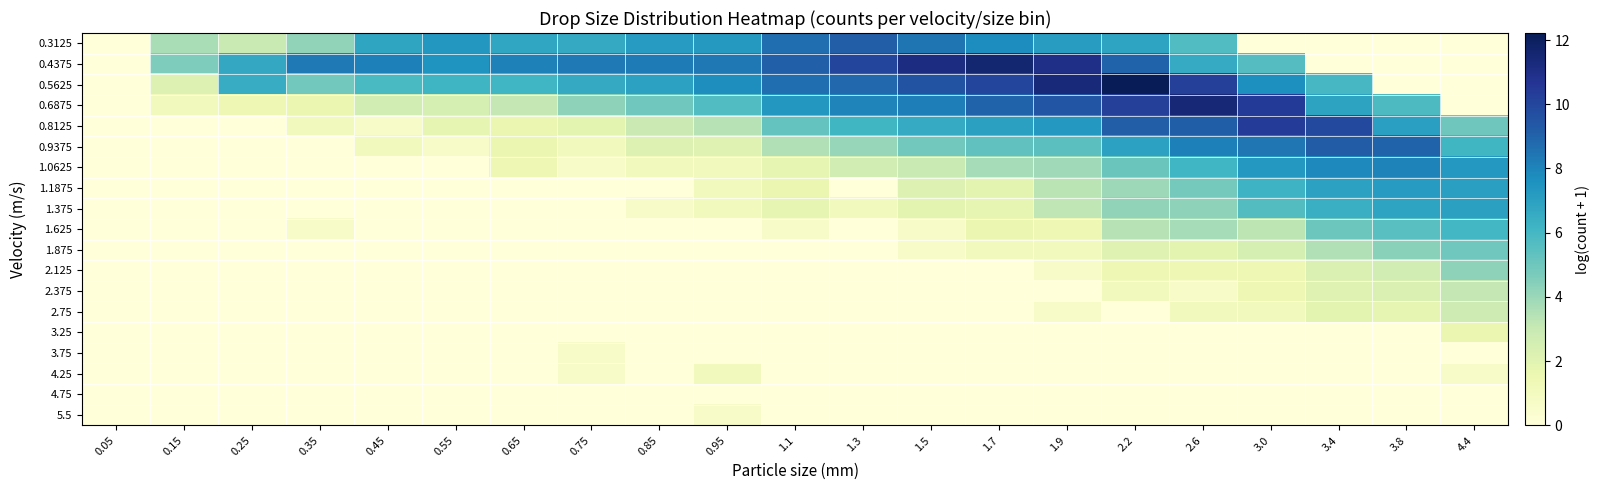

Which series has the largest total across all categories?

0.4375